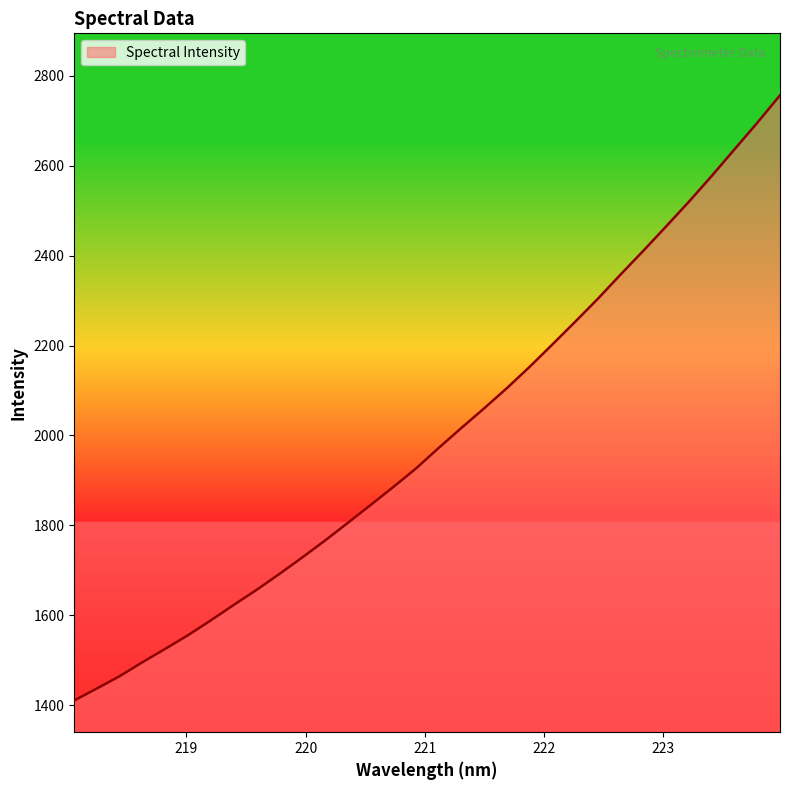

What is the minimum value shown in the chart?

1410.8